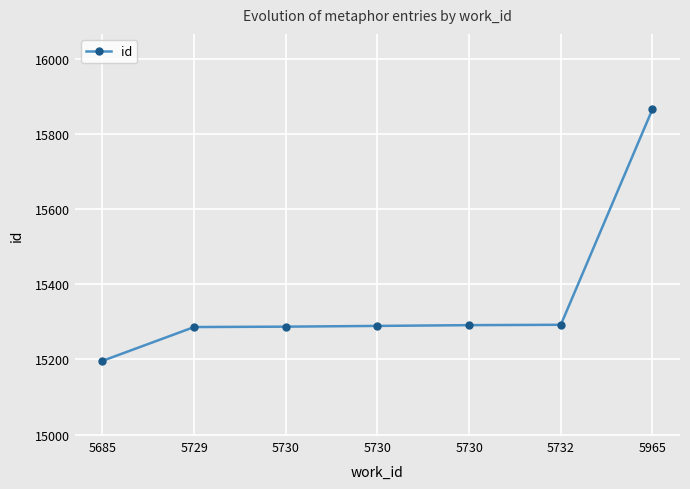

Count the number of categories in the chart.

7